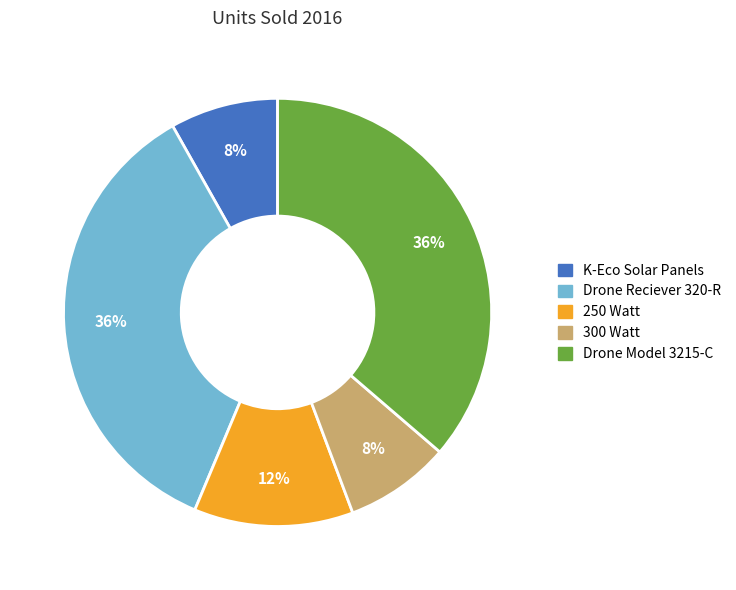

What percentage is the 300 Watt slice, to the nearest percent?

8%